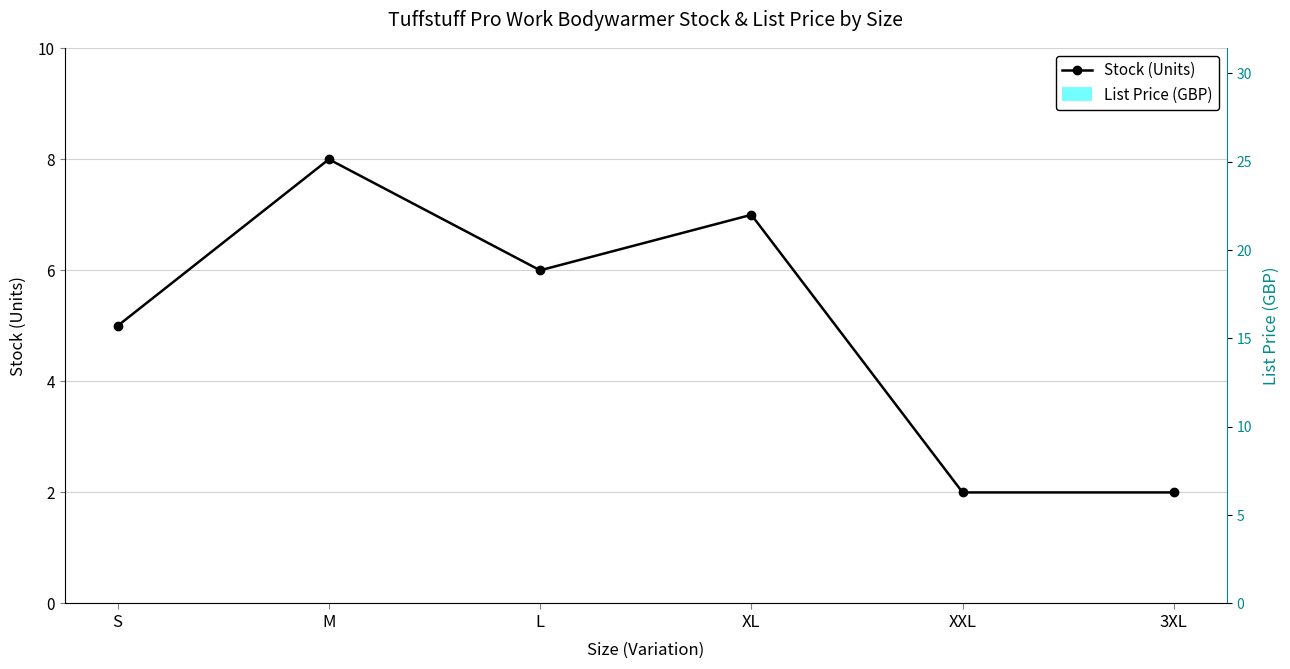

What is the difference between the maximum and second lowest values in the Stock (Units) series?

6.0